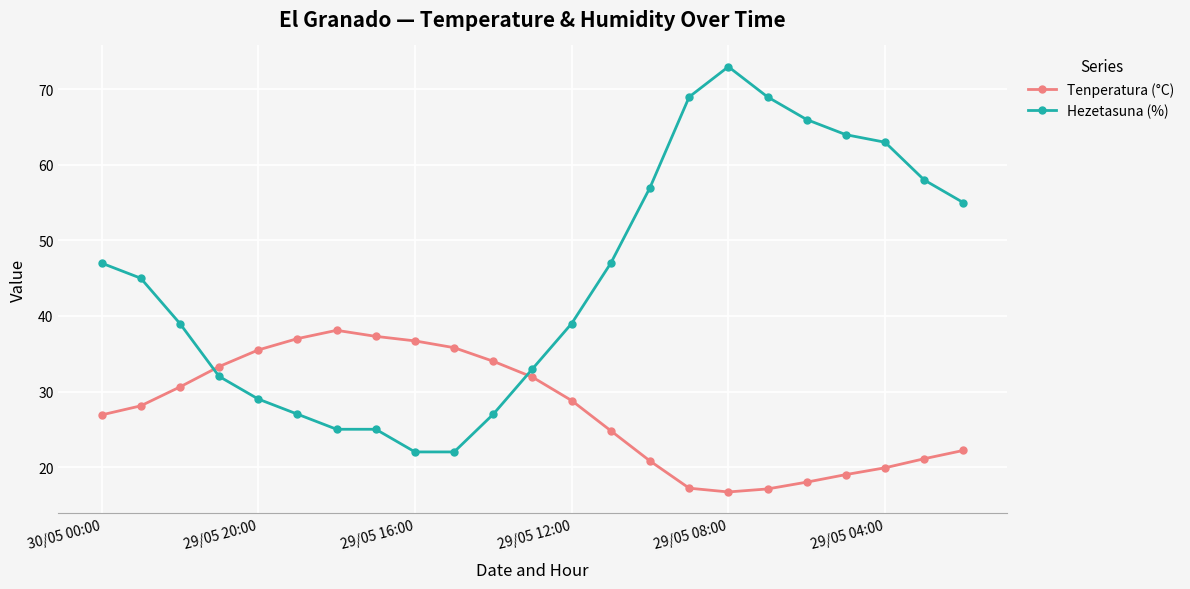

What is the highest value of the Tenperatura (°C) series?

38.1